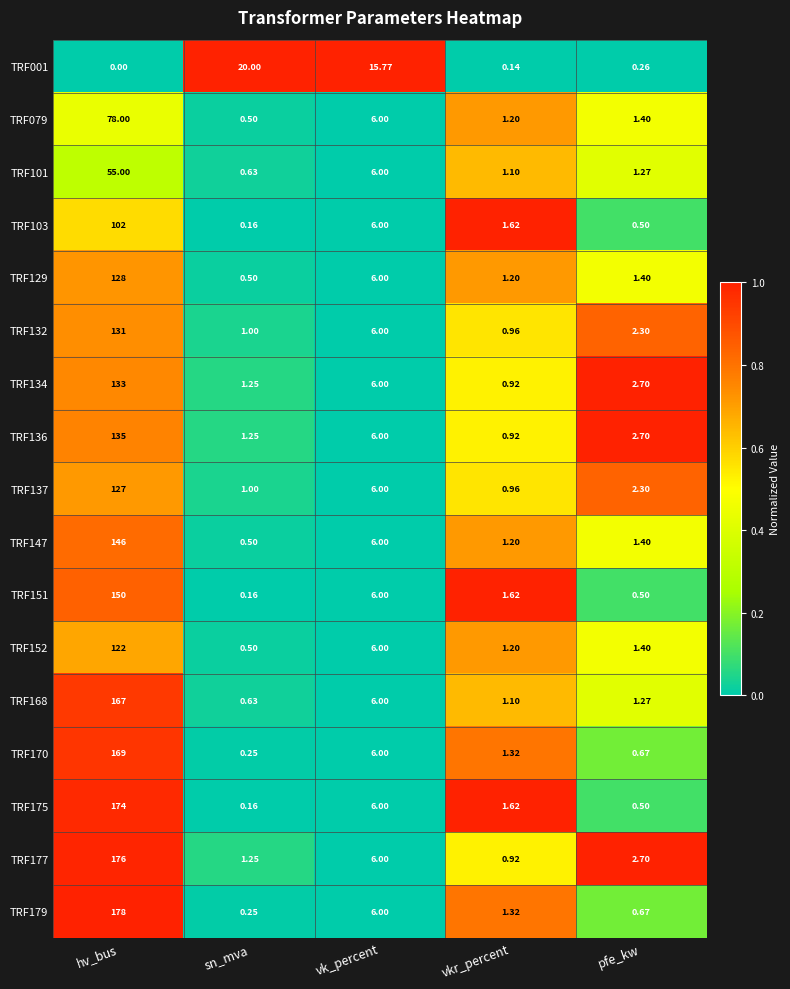

At which label does TRF170 reach its minimum?

sn_mva